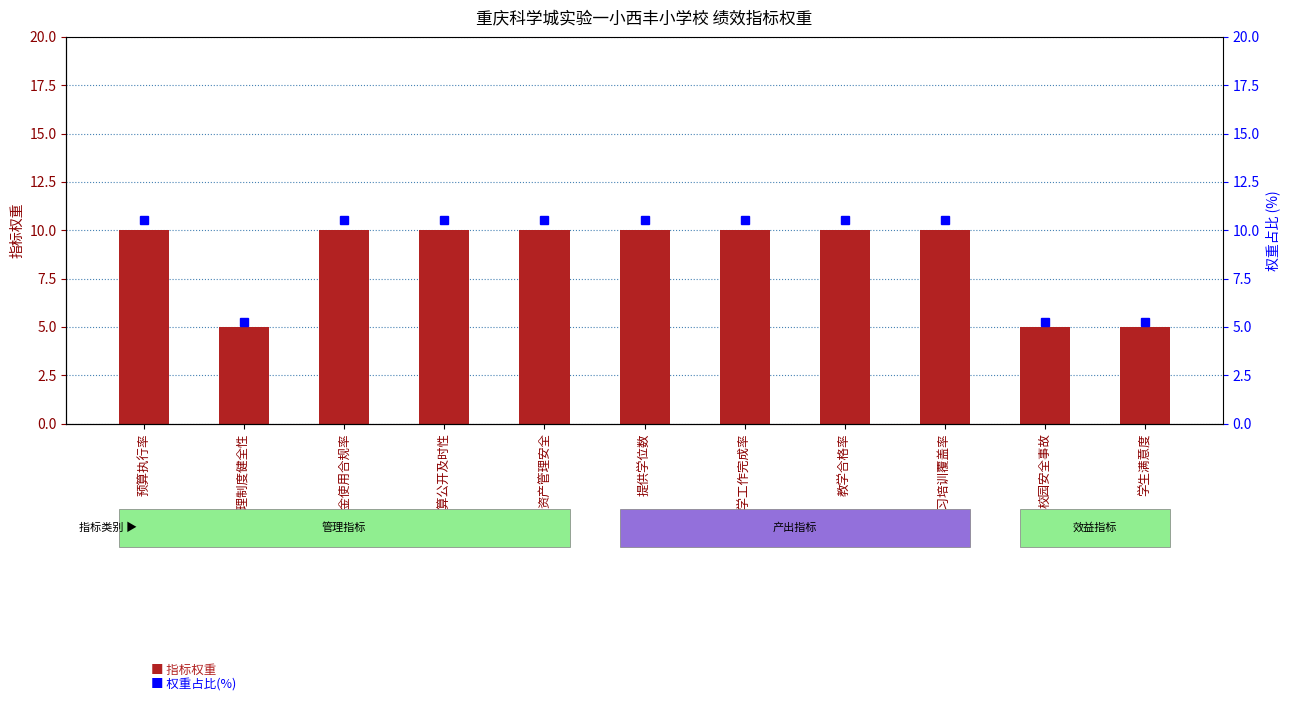

At which category does the chart reach its peak across all series?

预算执行率